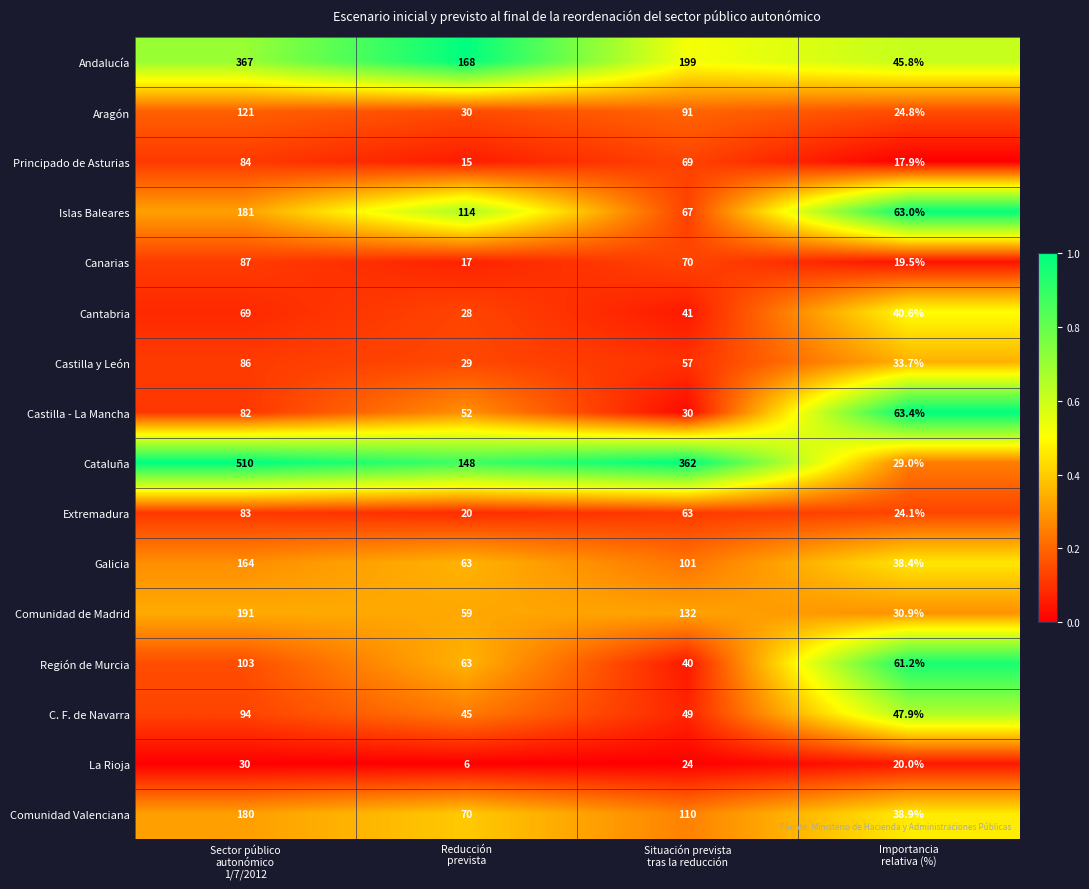

What is the lowest value of the Comunidad Valenciana series?

38.9